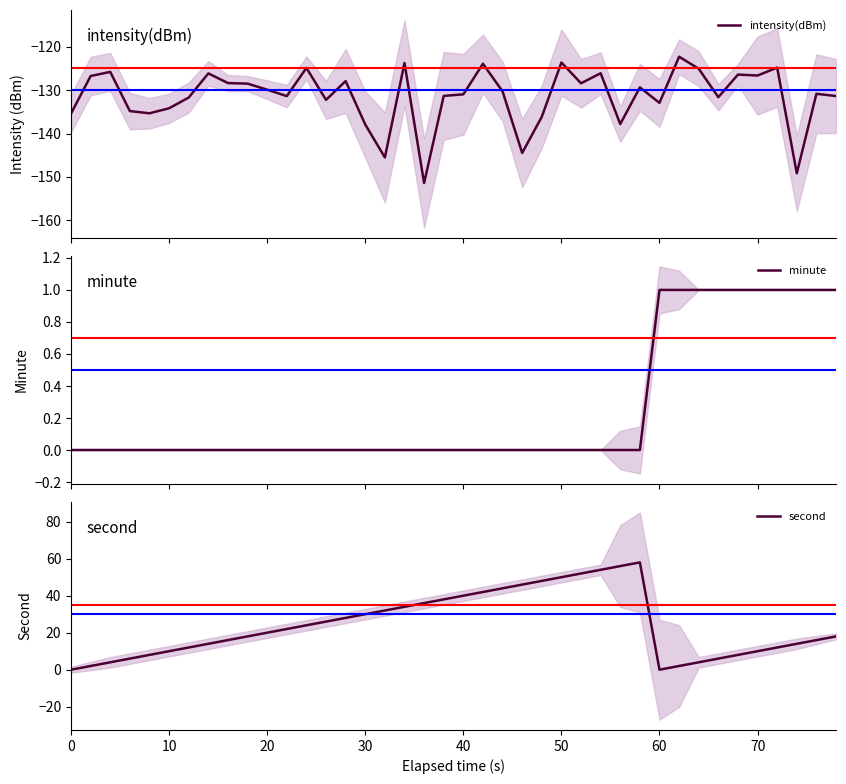

What is the highest value of the intensity(dBm) series?

-122.3